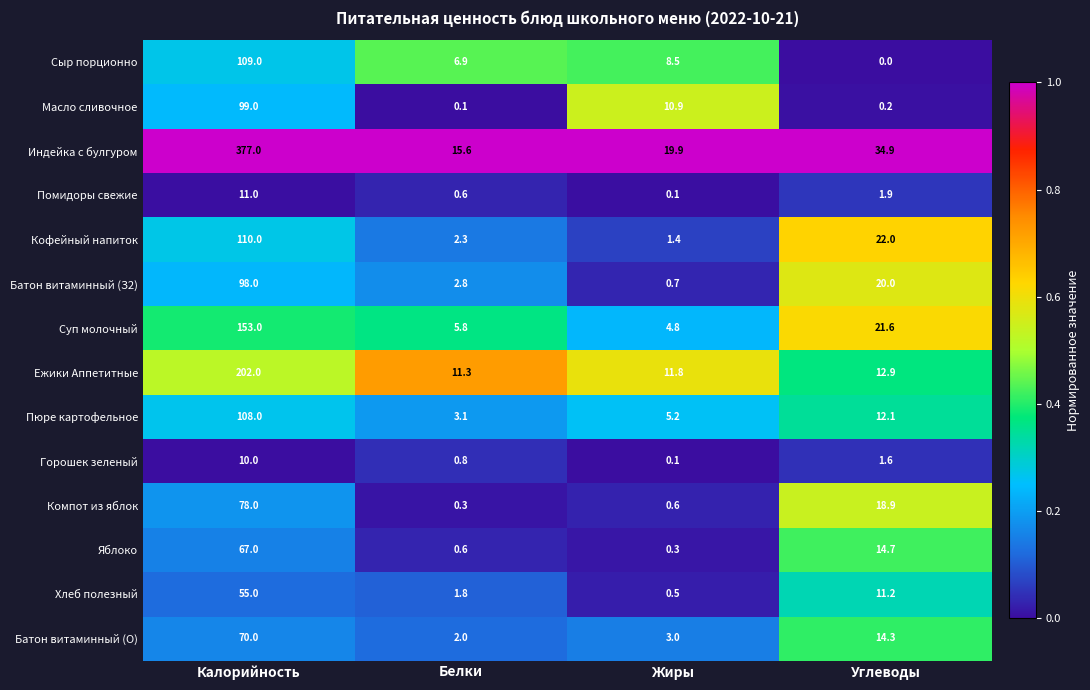

What is the sum of all Сыр порционно values?

124.4